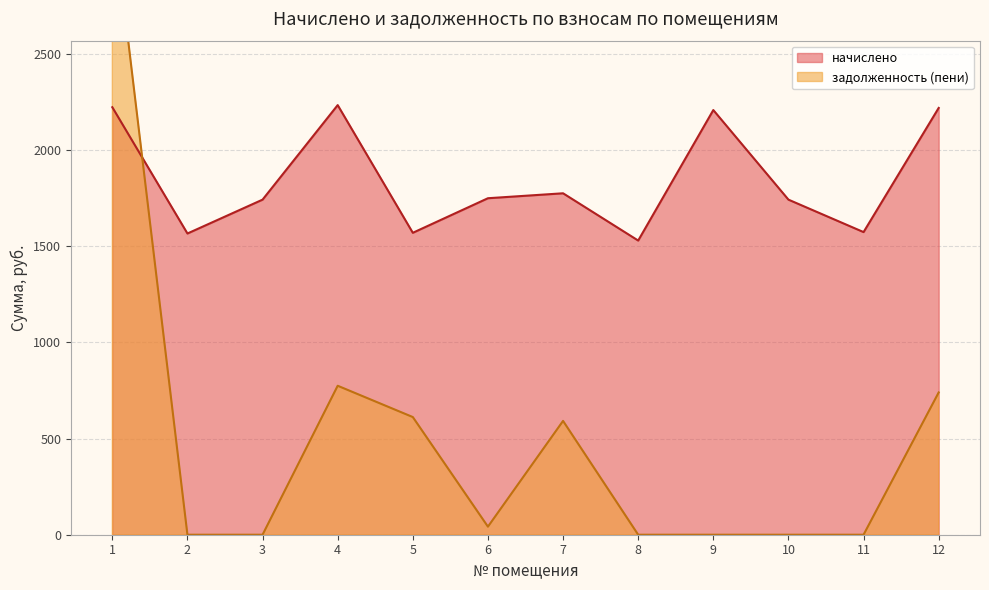

True or false: начислено and задолженность (пени) intersect in this chart.

True